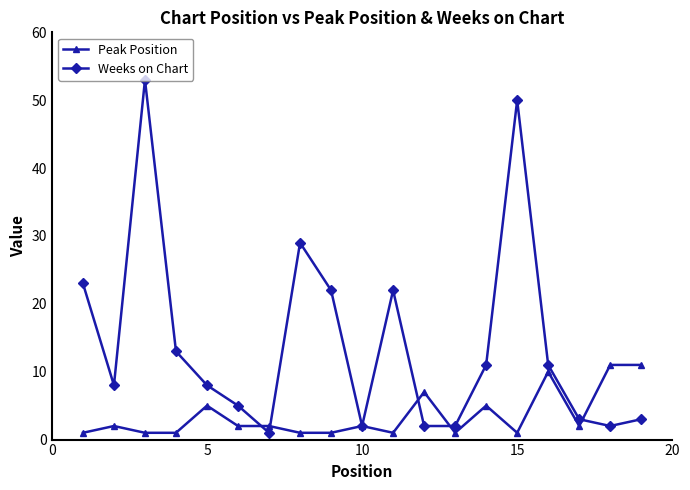

Which series has the largest range (max minus min)?

Weeks on Chart